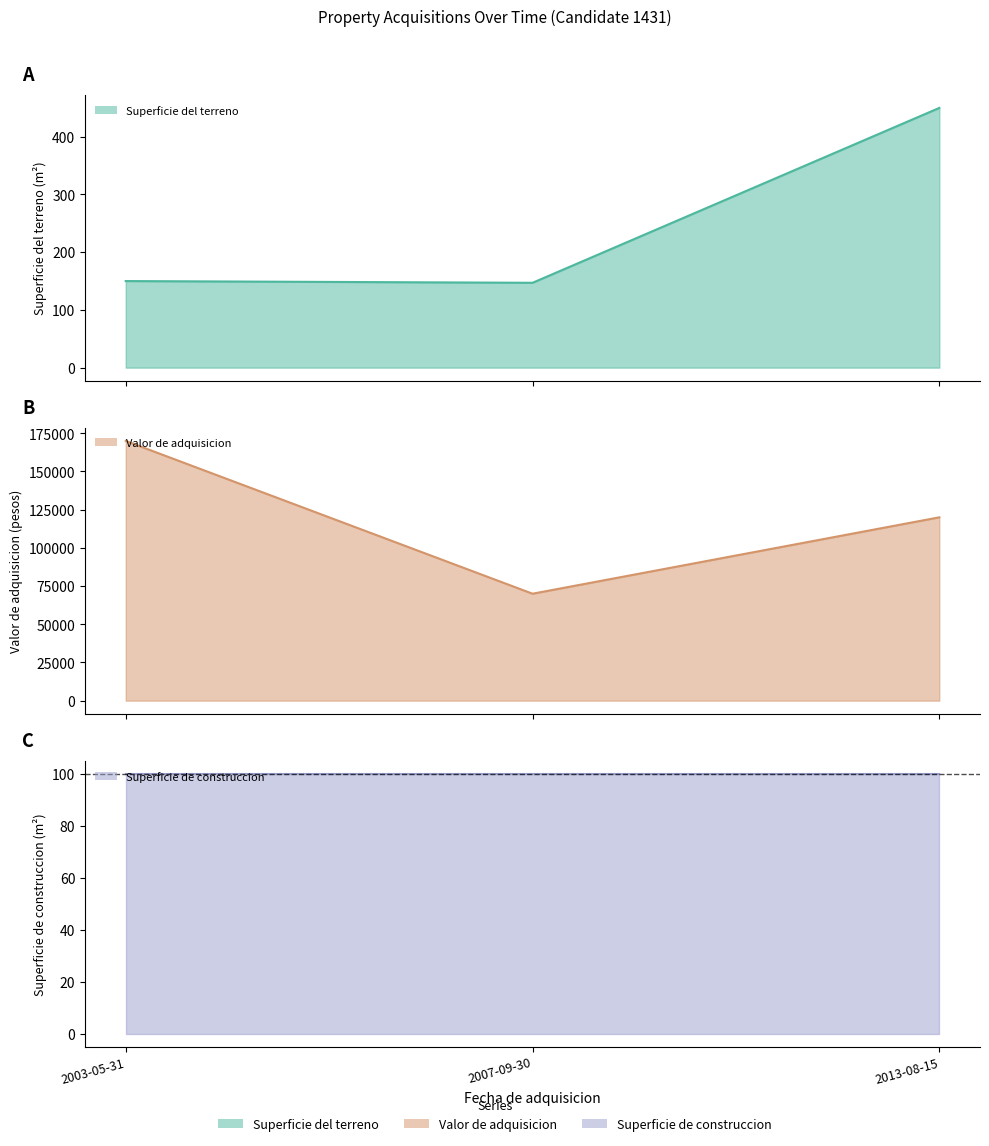

What is the difference between the highest and lowest values at 2013-08-15?

119550